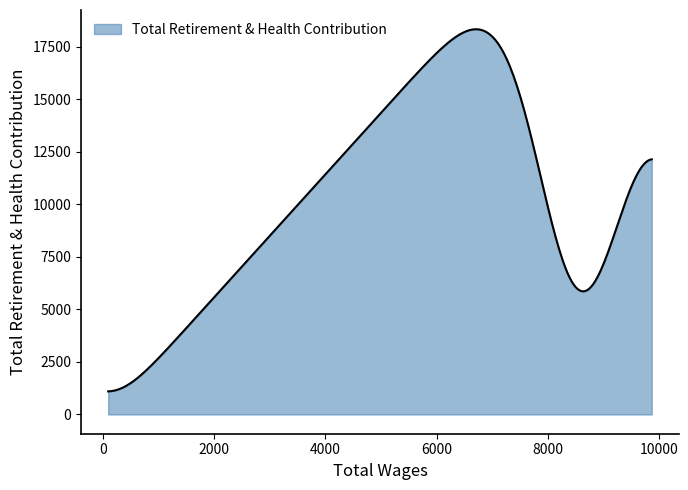

Does the chart have visible grid lines?

No